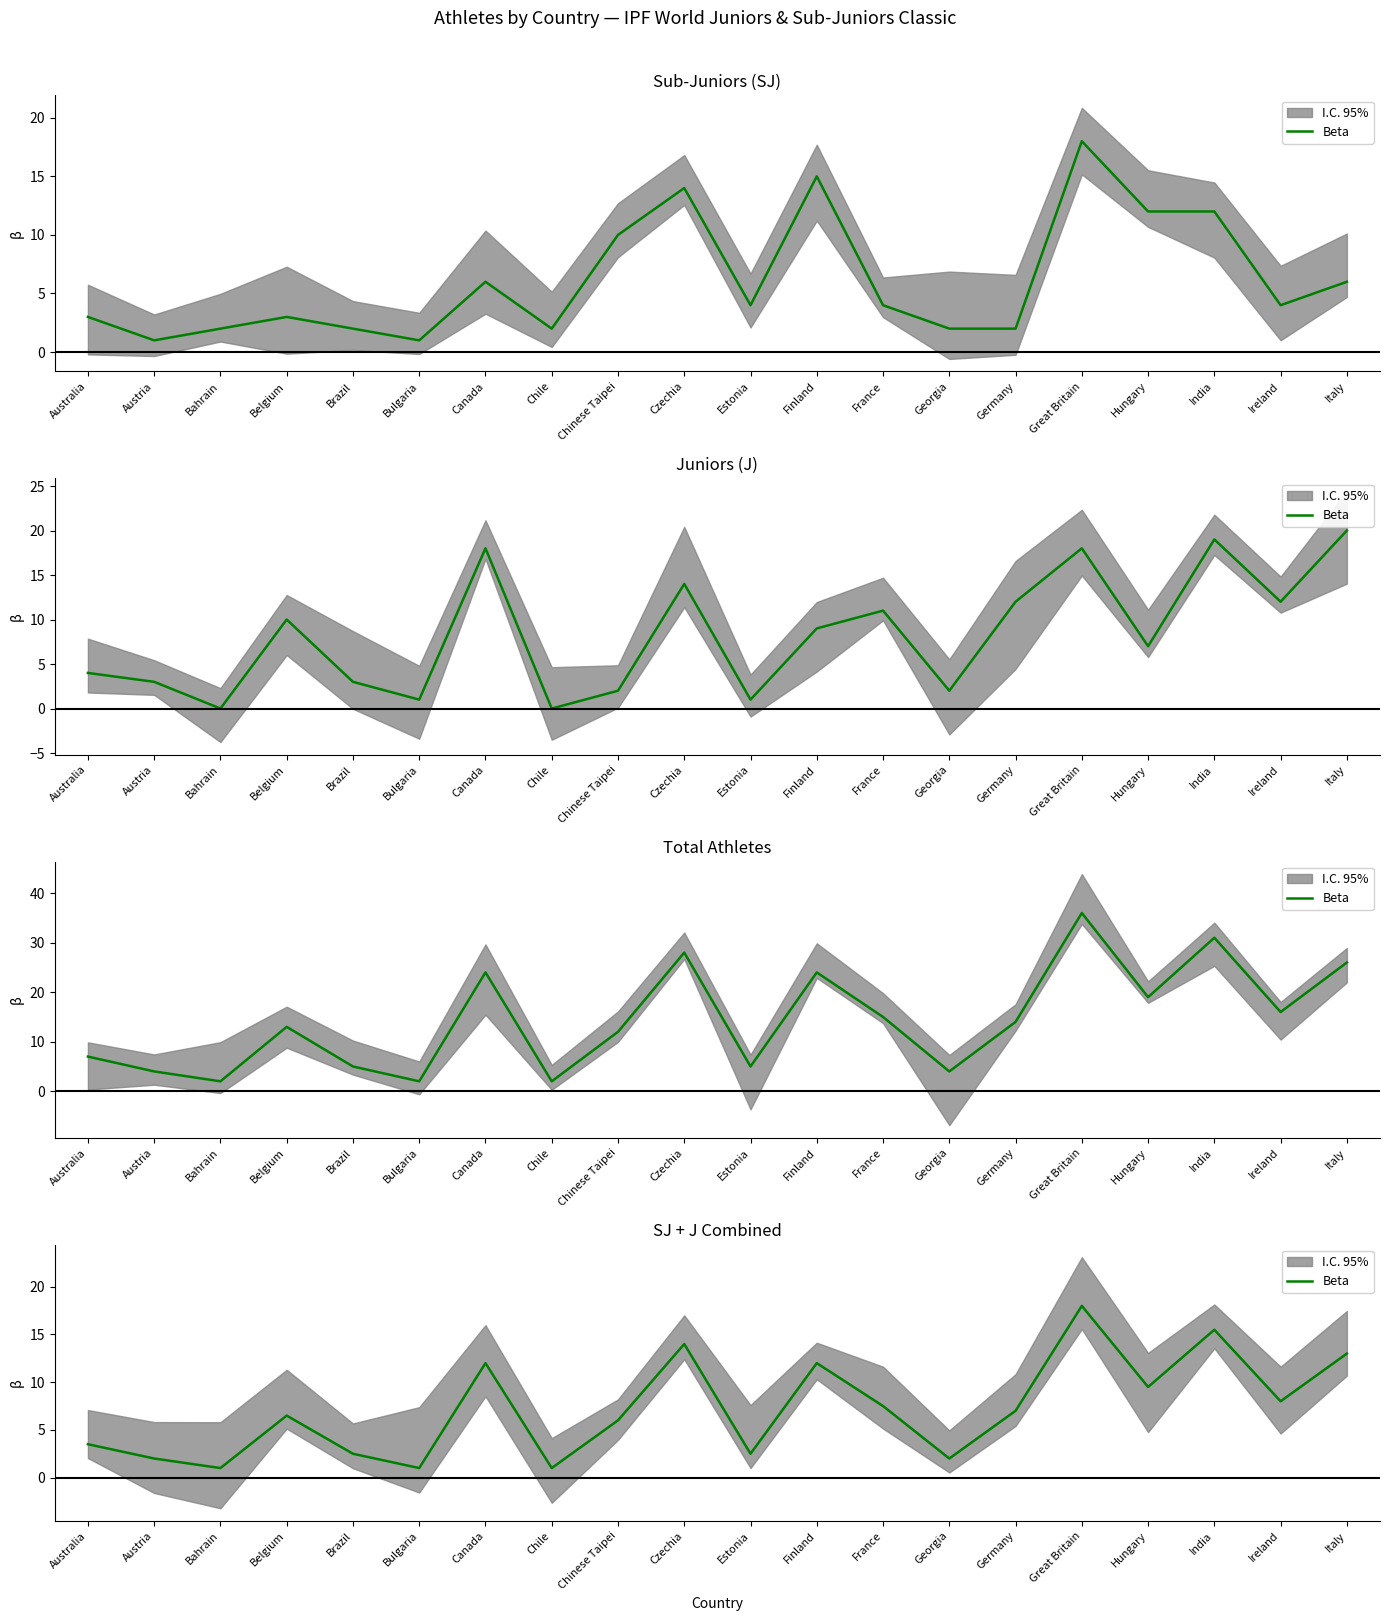

What is the ratio of the value at India to the value at Canada?

1.3